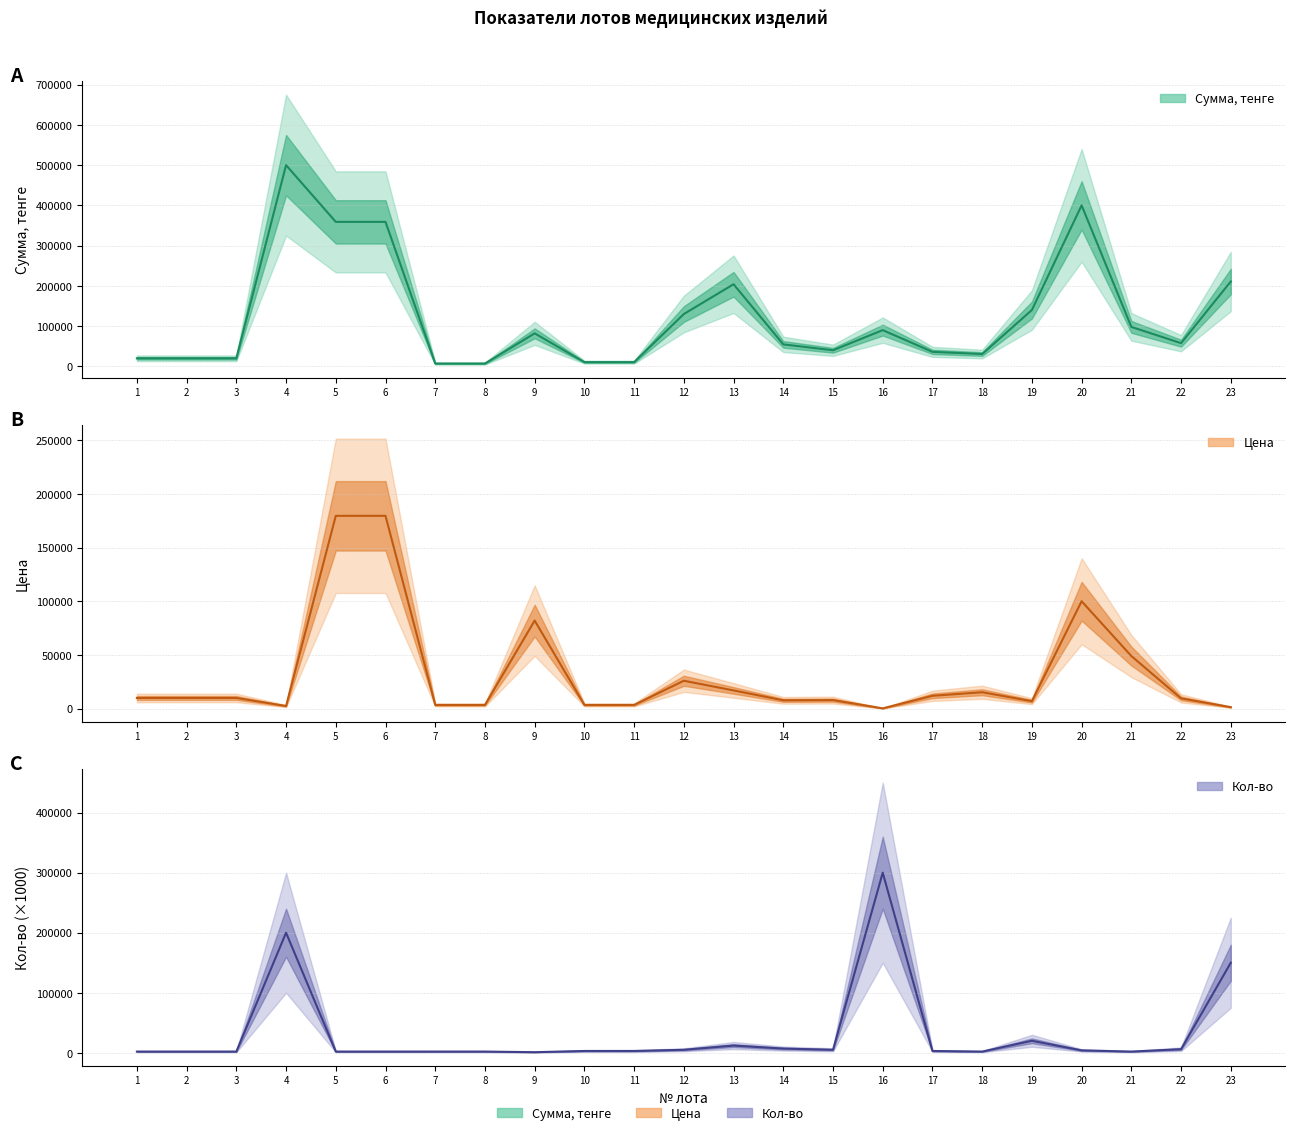

Between which two adjacent categories do Сумма, тенге and Кол-во first intersect?

15 and 16